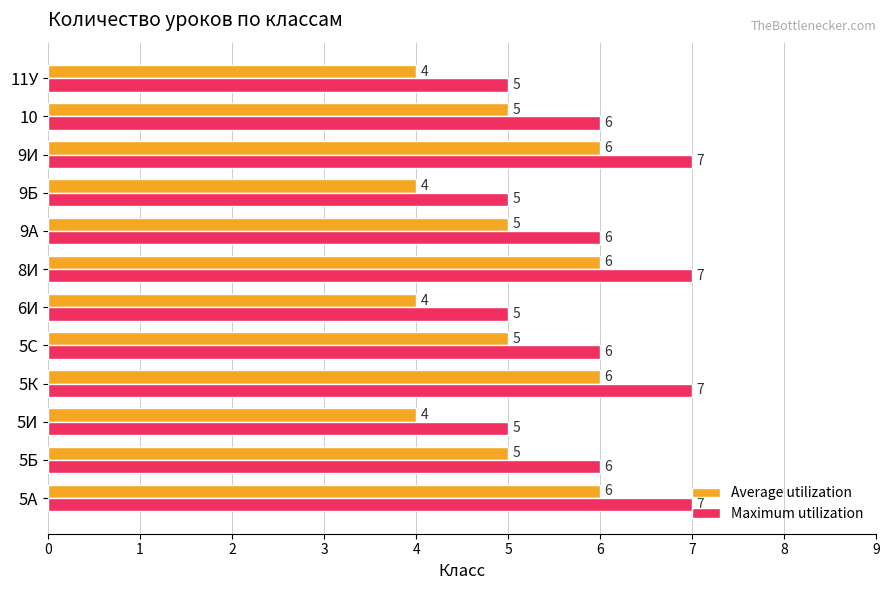

The value of Average utilization at 5Б is 1. True or false?

False